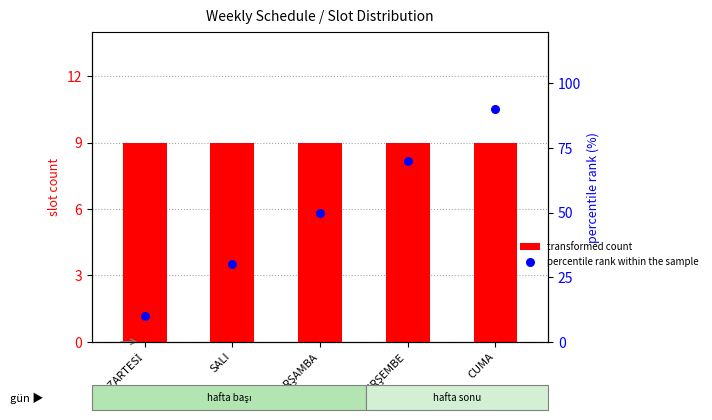

Which series has the largest total across all categories?

percentile rank within the sample